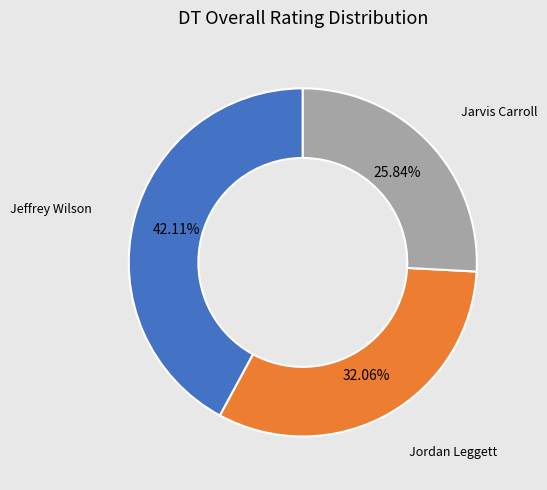

What is the largest slice in the pie chart?

Jeffrey Wilson